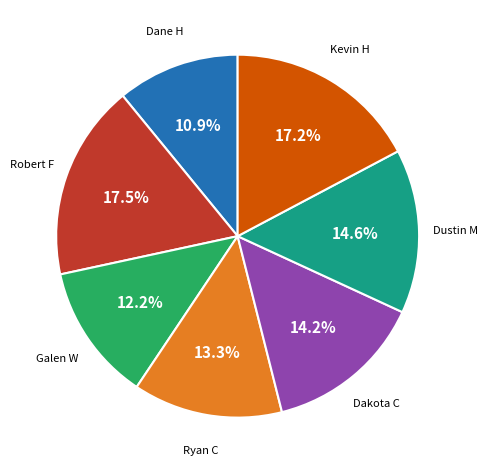

Is there any slice that represents more than half of the pie?

No